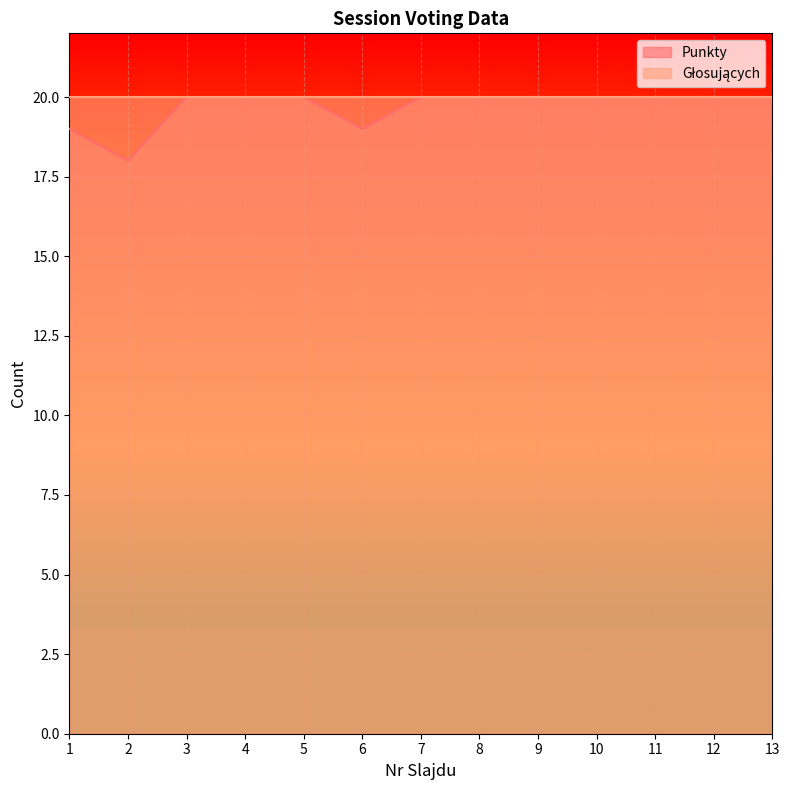

What is the minimum value shown in the chart?

18